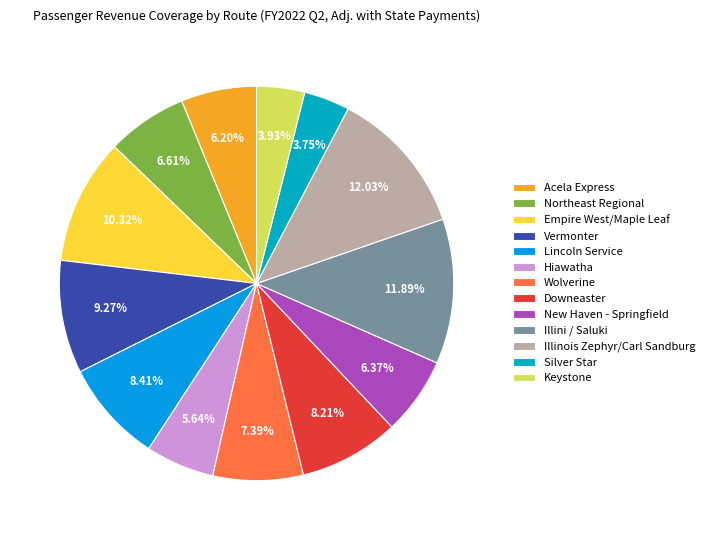

Is there a majority slice in this chart?

No